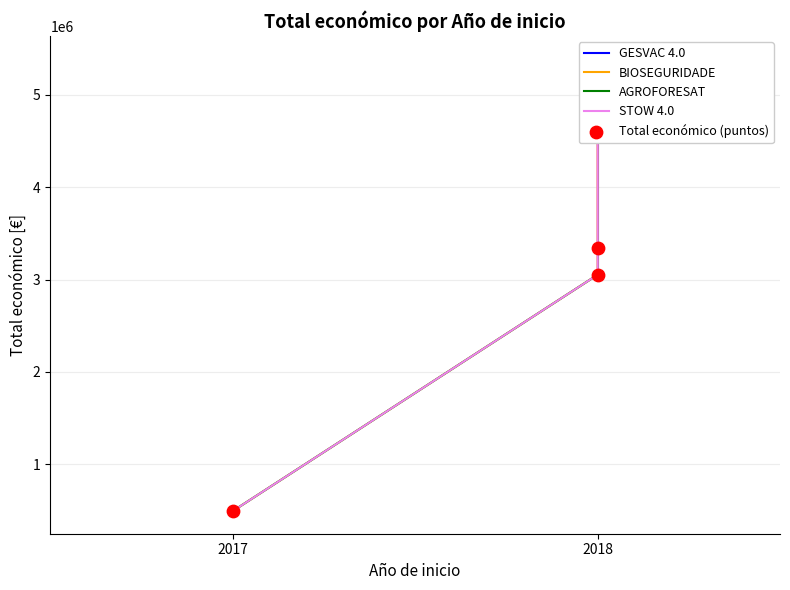

Which has a higher value, 2018 or 2018?

2018